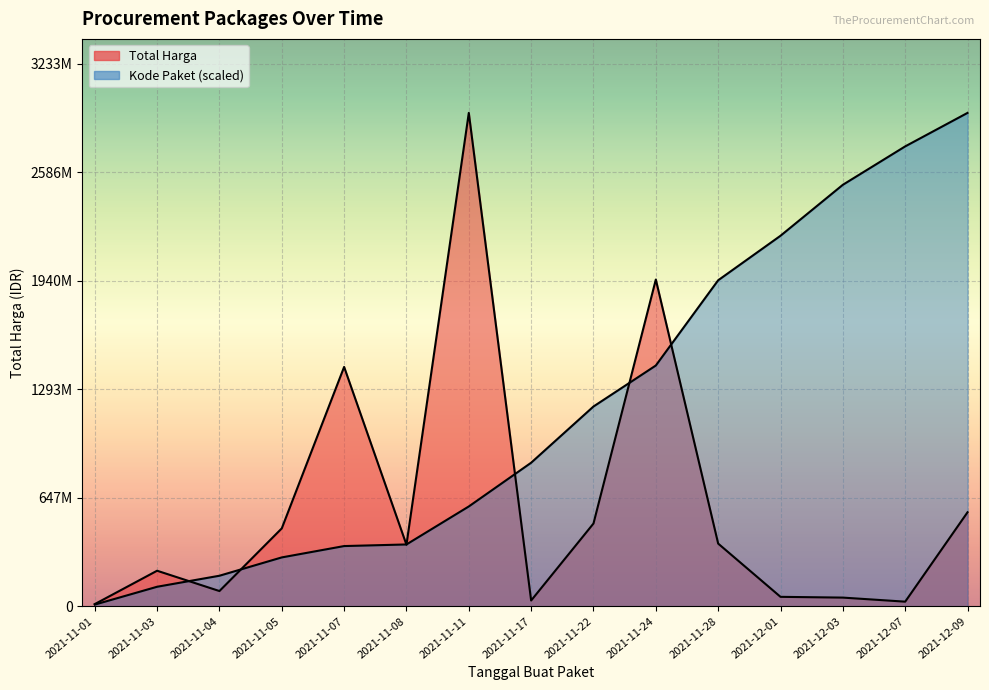

What value does the Total Harga series have at 2021-12-01?

56152800.0